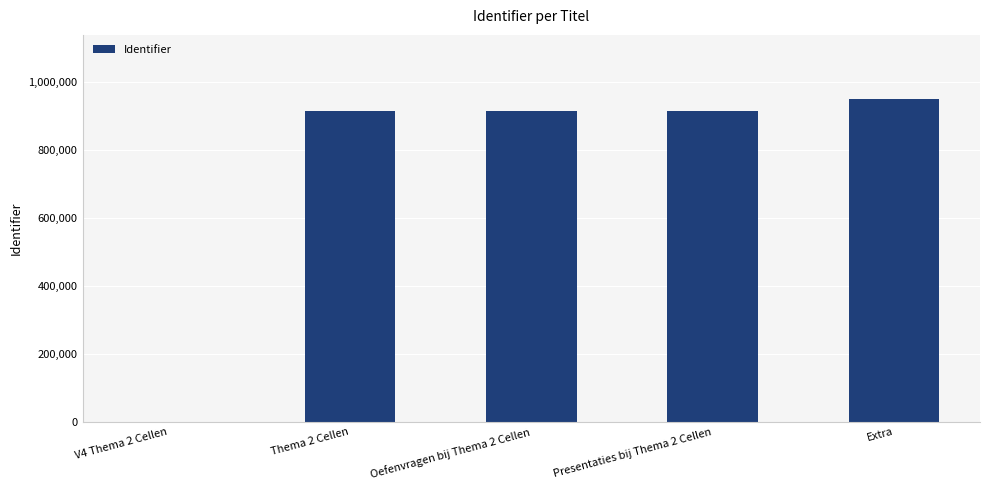

At which label is the value closest to 474762?

Thema 2 Cellen